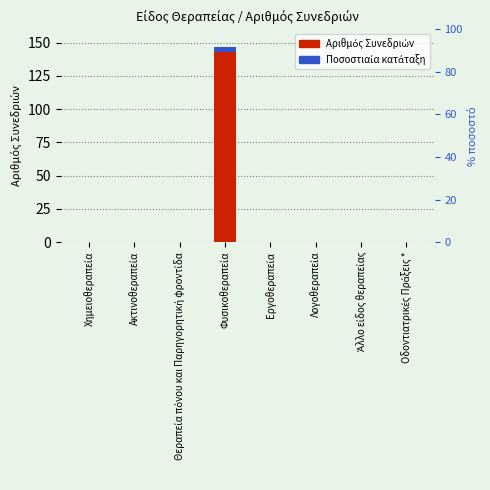

What is the difference between the maximum and minimum values?

147